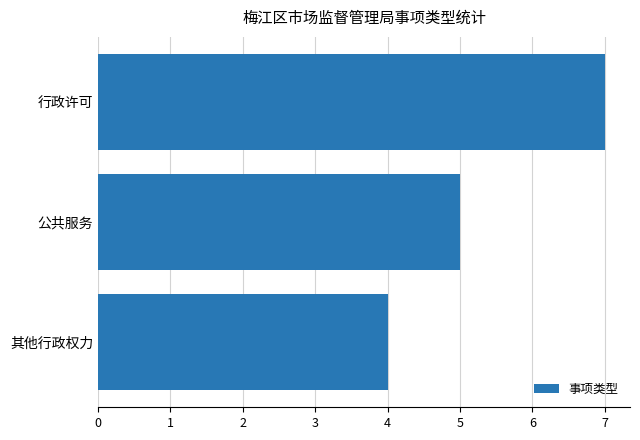

Where is the data nearest to the value 5?

公共服务